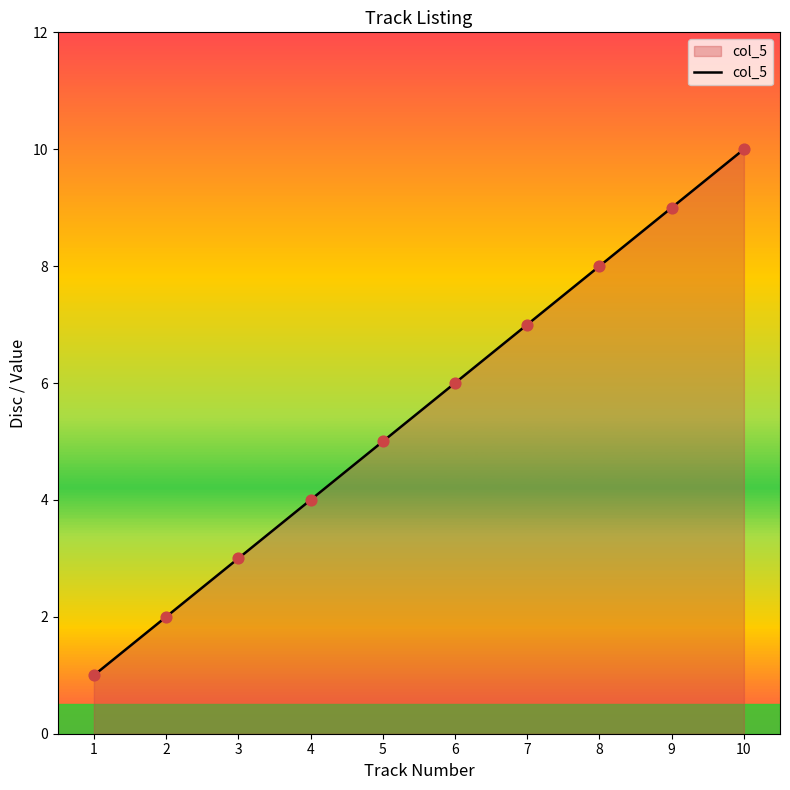

Which has a higher value, 3 or 10?

10